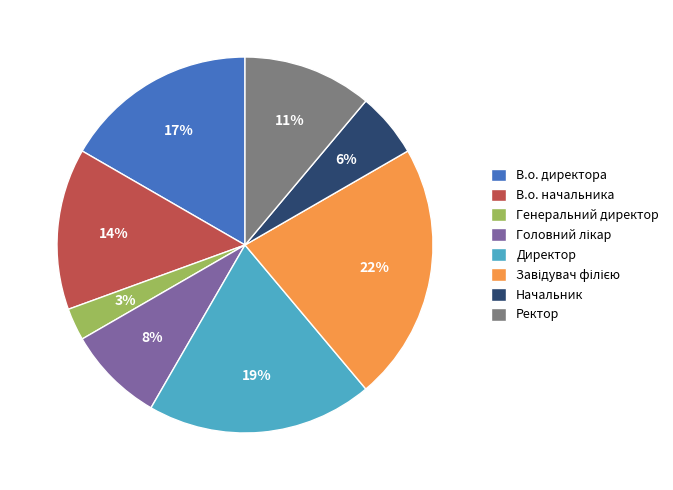

Is it true that Генеральний директор is 17% of the pie?

False